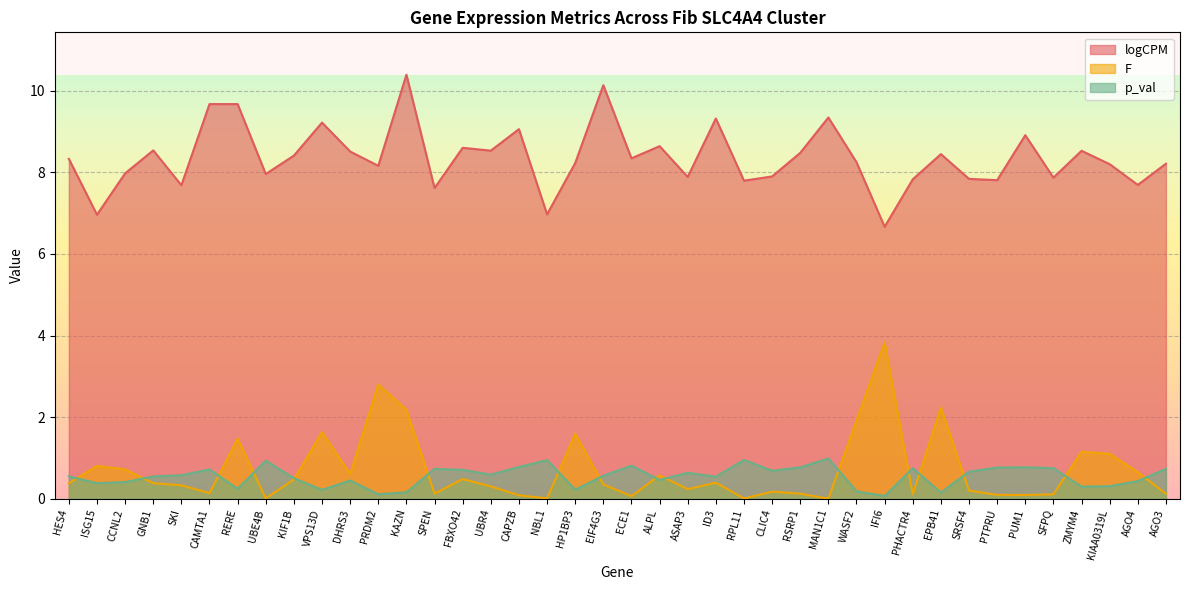

Is it true that logCPM equals 7.9 at ASAP3?

True